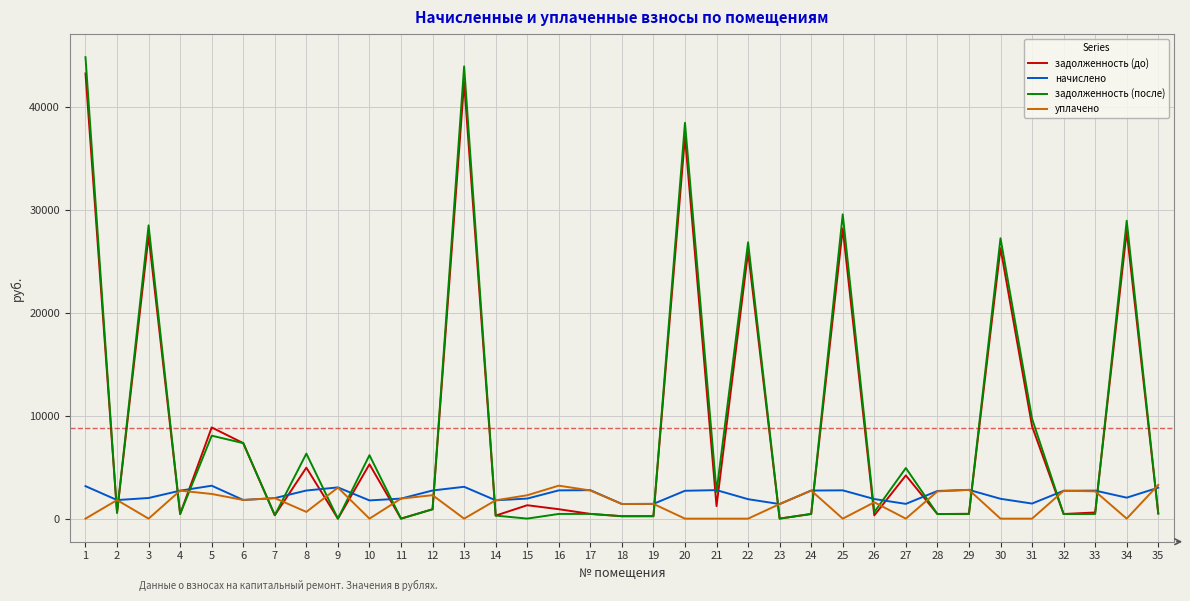

Does the chart have visible grid lines?

Yes